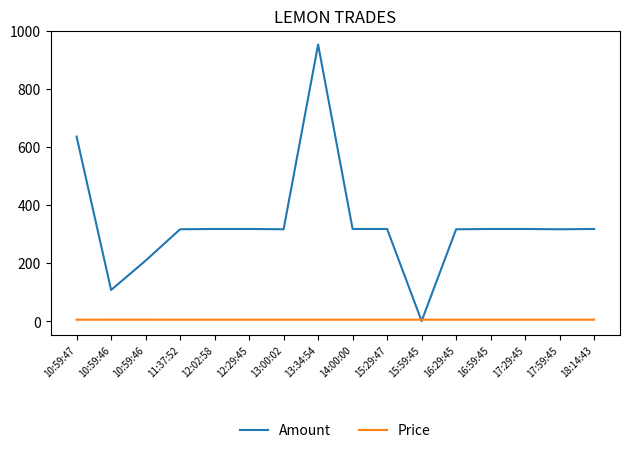

What are all the series names shown in the legend?

Amount, Price